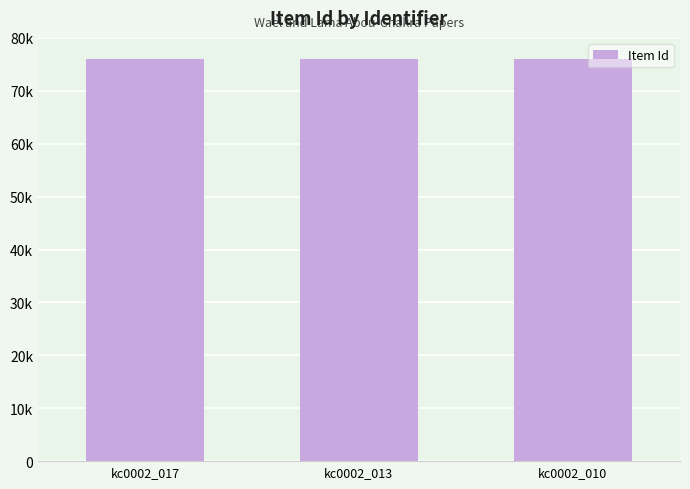

Are the bars horizontal?

No